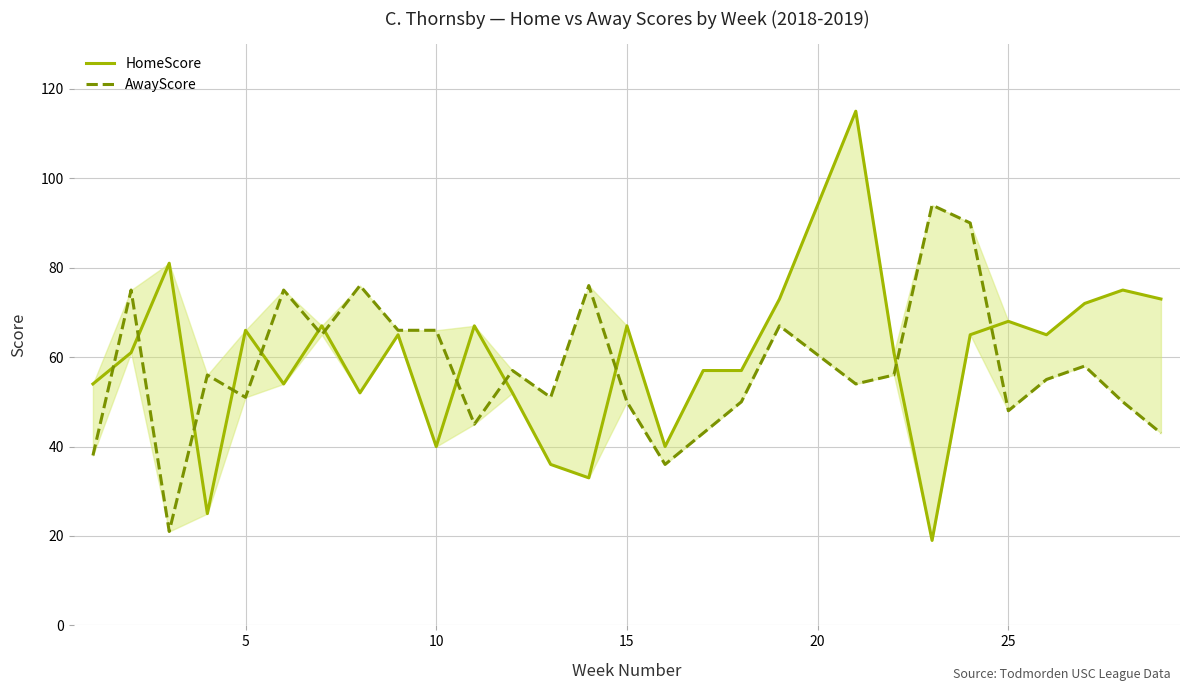

What is the sum of all HomeScore values?

1660